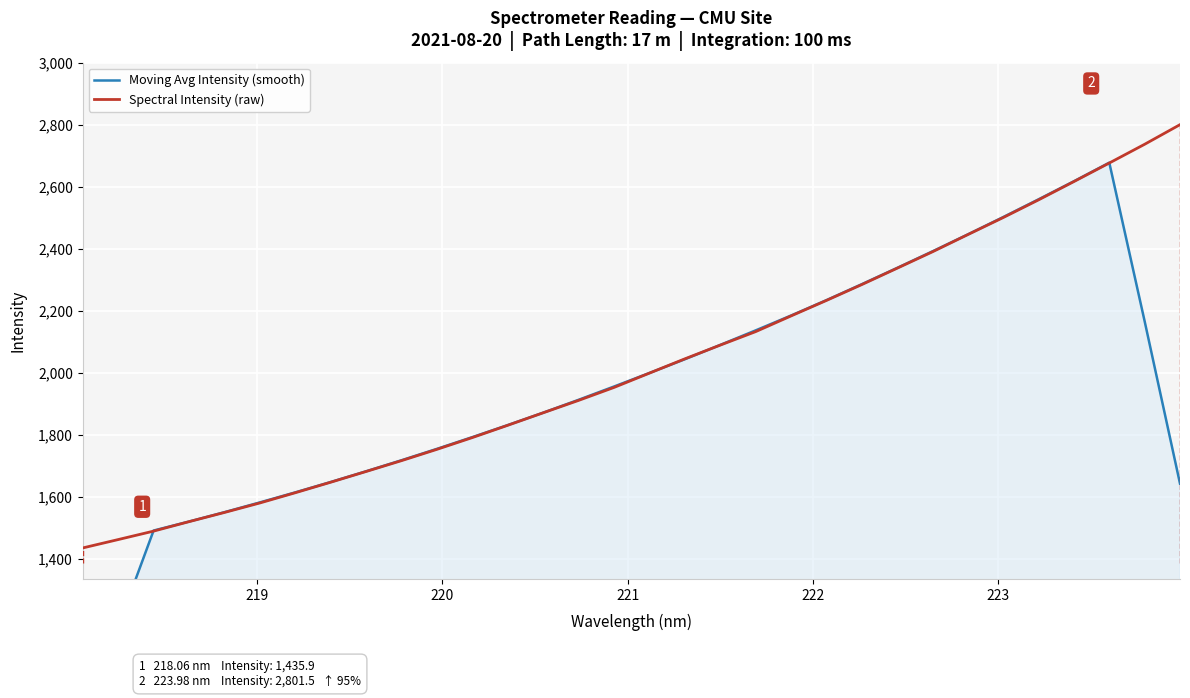

At how many categories does at least one series exceed 2720?

2